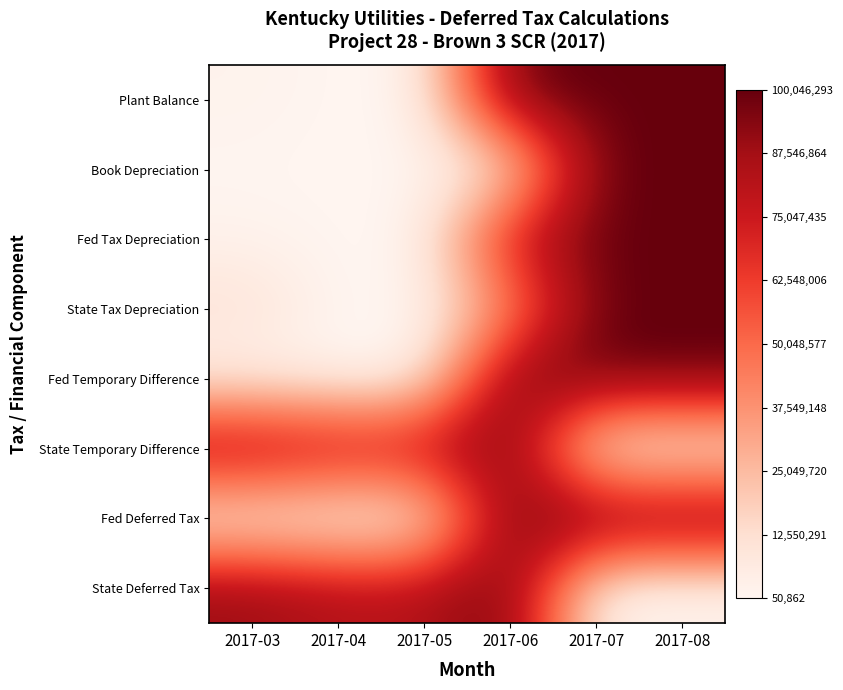

At which category is the sum across all series the highest?

2017-06